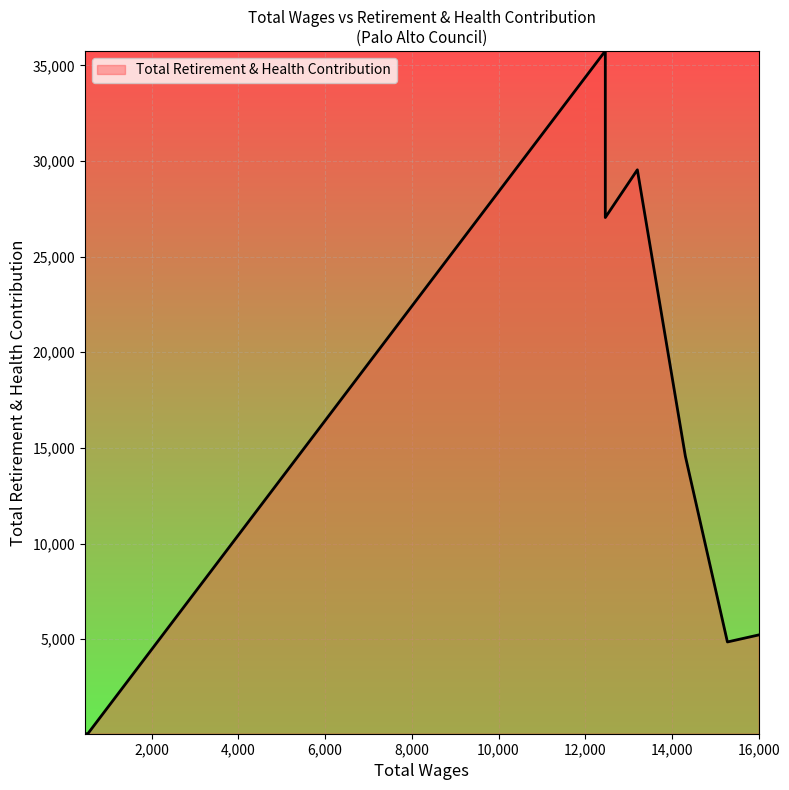

What is the minimum value shown in the chart?

58